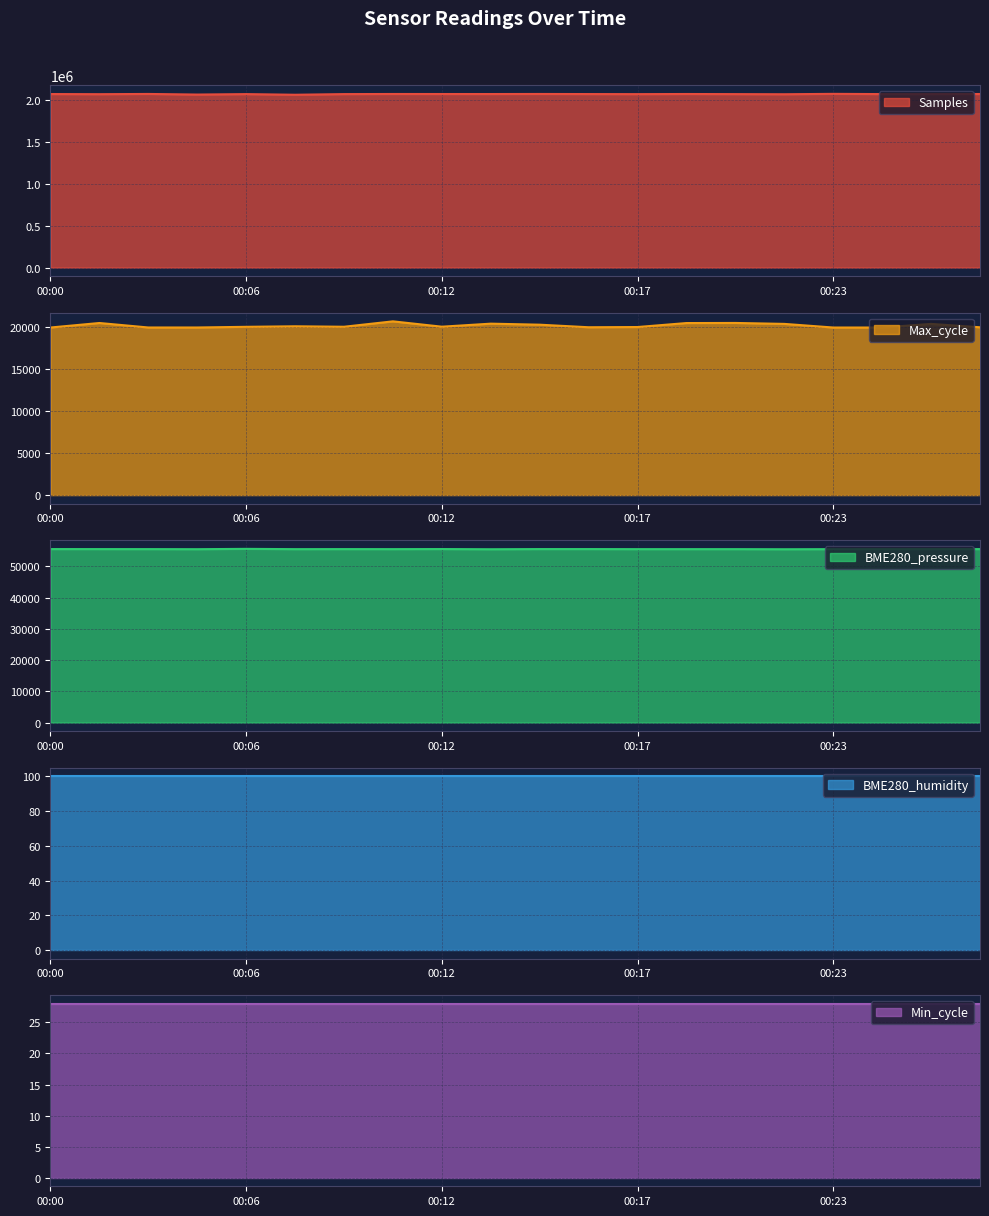

How many values in the Max_cycle series exceed 20019?

9